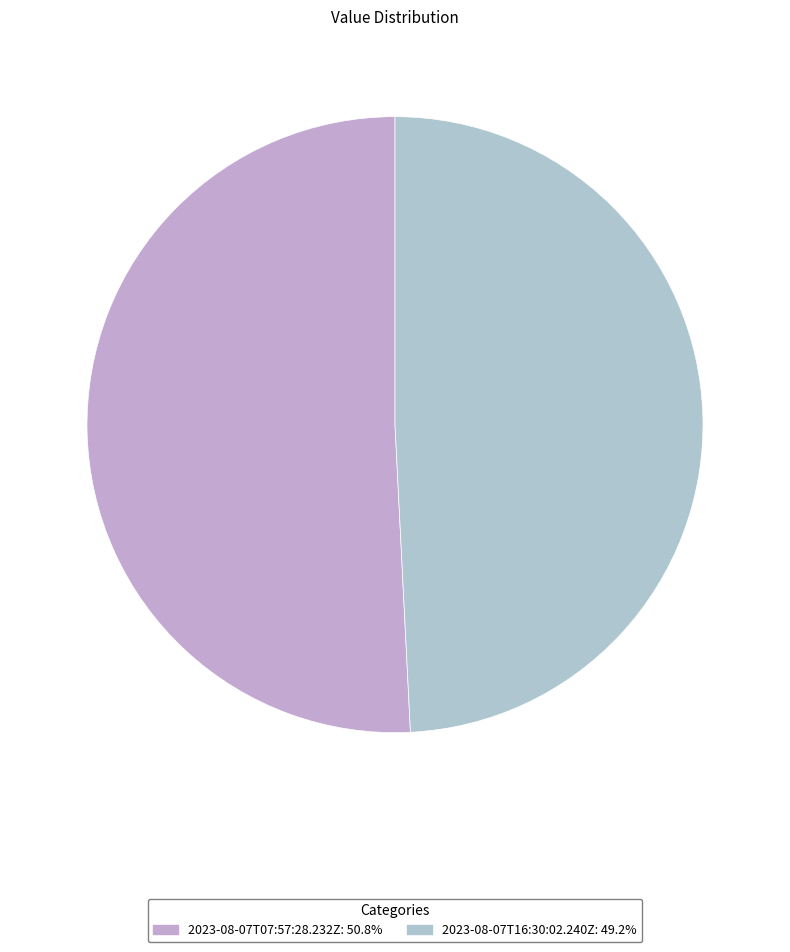

Which slice is the smallest?

2023-08-07T16:30:02.240Z